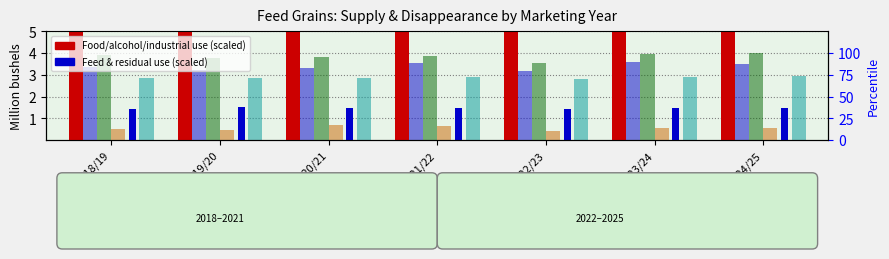

Which series changed the most between 2019/20 and 2023/24?

Food, alcohol, and industrial use